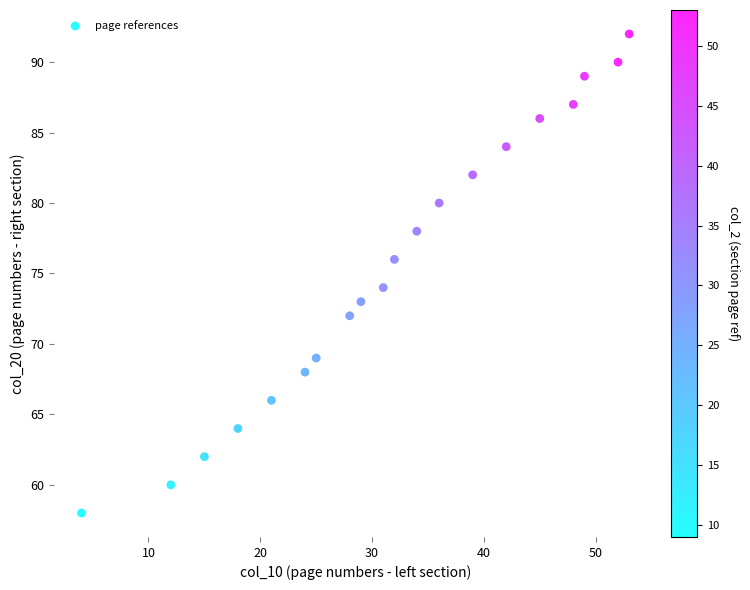

What is the range of X values (max minus min)?

49